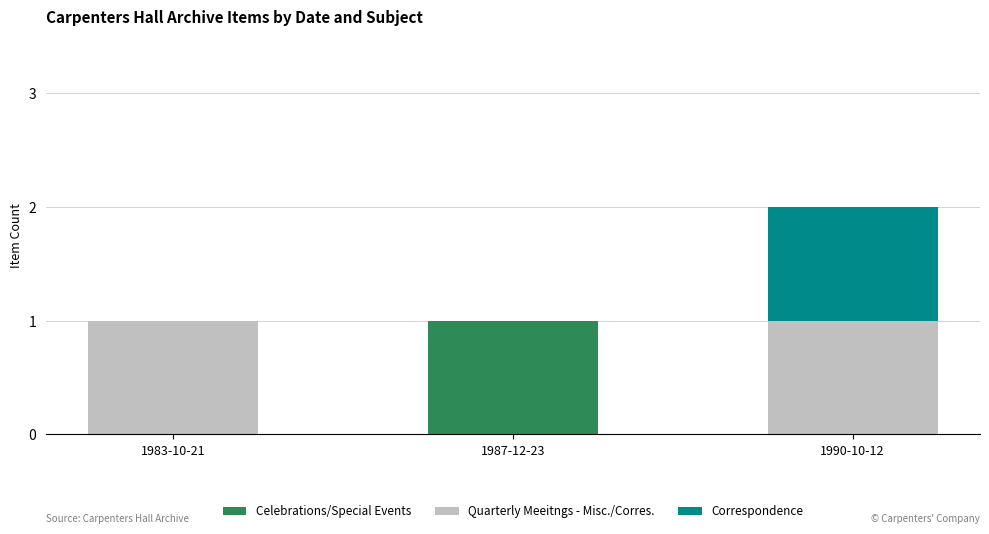

Are the bars horizontal?

No